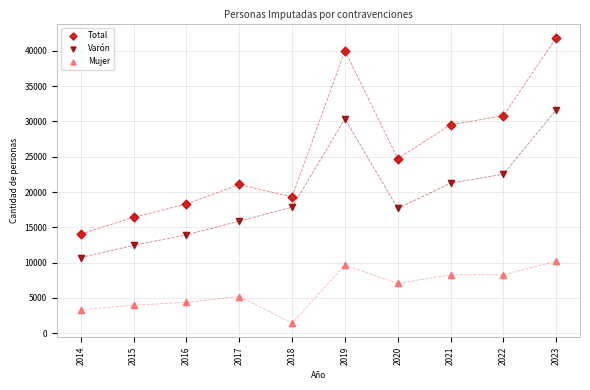

Which series has the largest Y range (max minus min)?

Total